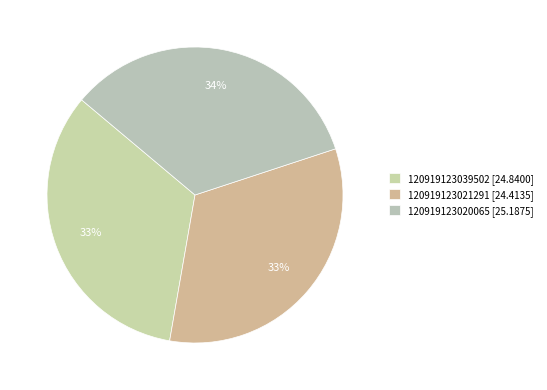

To the nearest percent, what portion does 120919123039502 represent?

33%